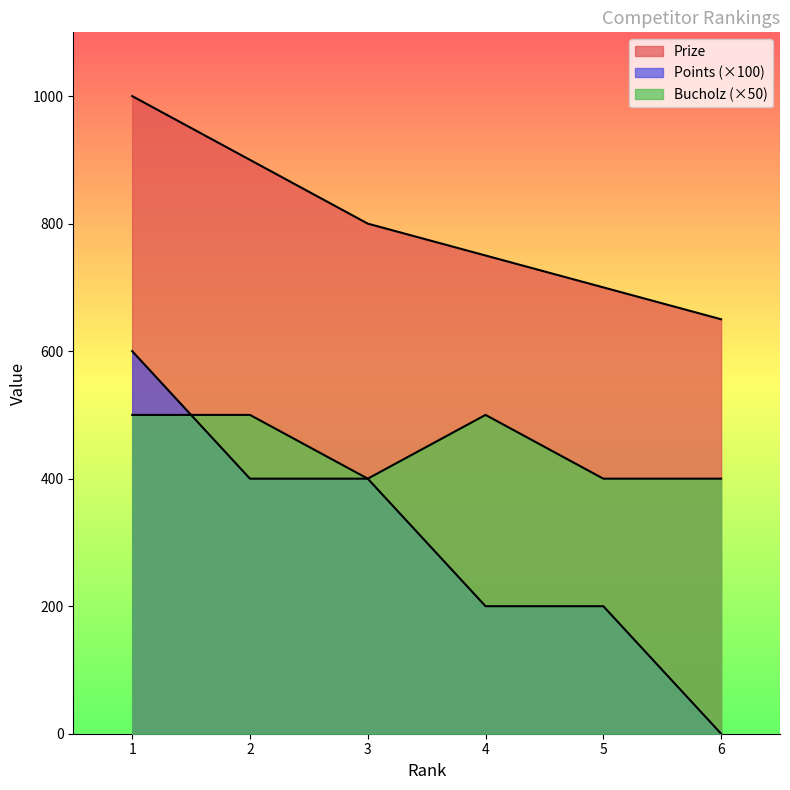

Does the chart display data point markers on the line(s)?

No